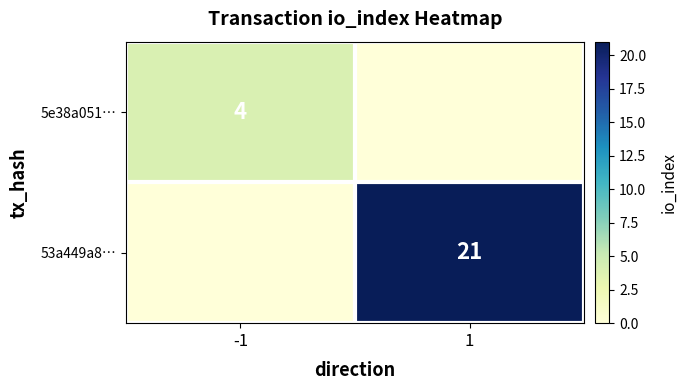

At how many categories does at least one series exceed 7?

1